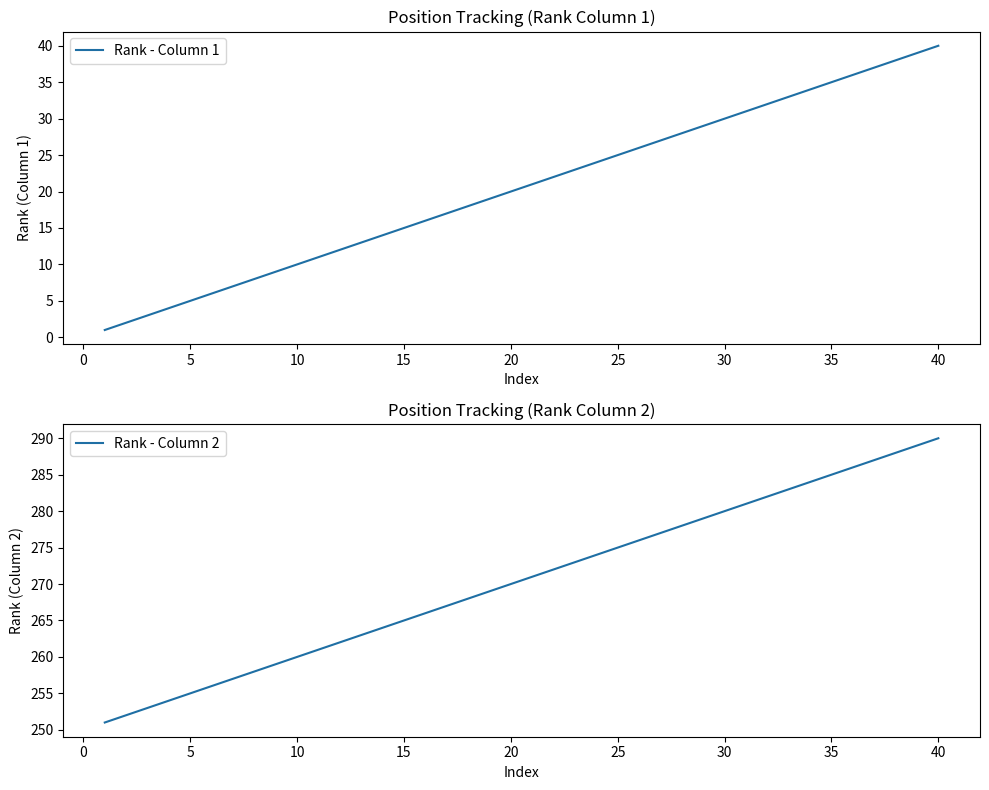

How many series are shown in this chart?

2